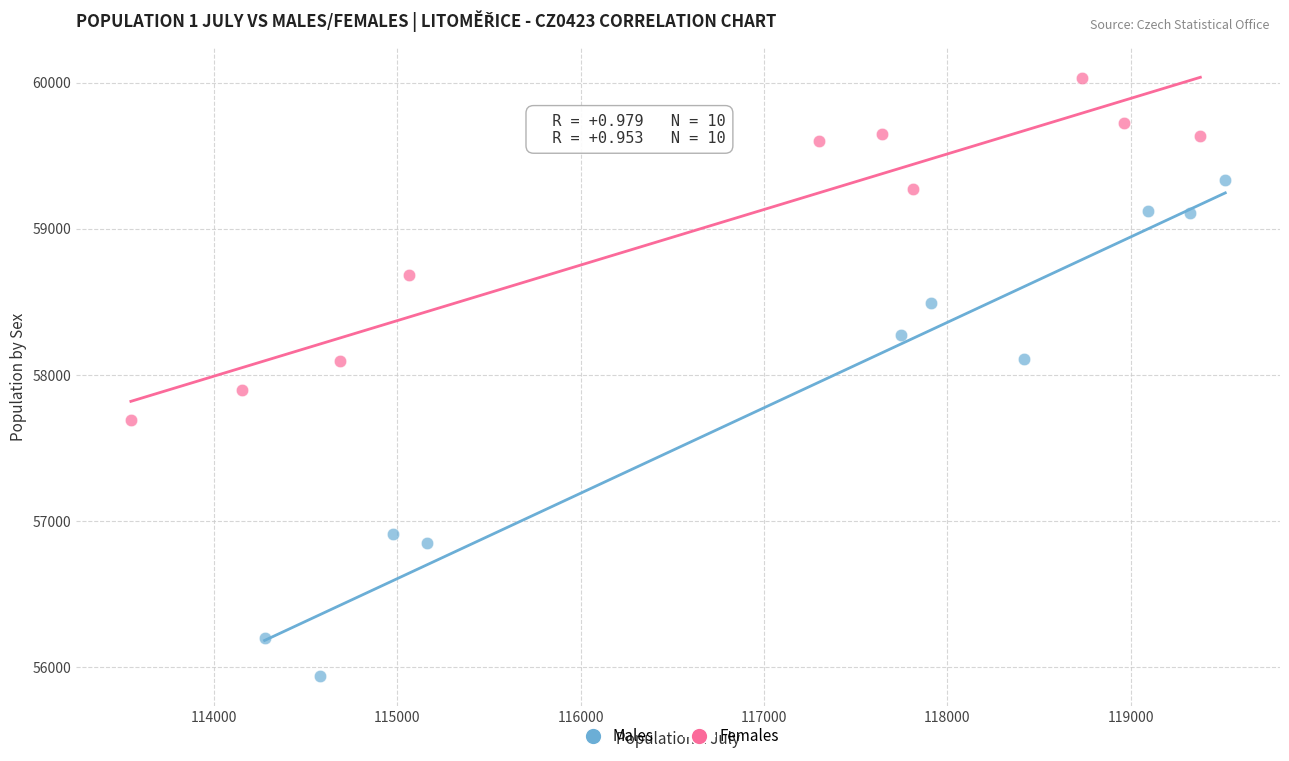

Which series contains the highest Y value?

Females